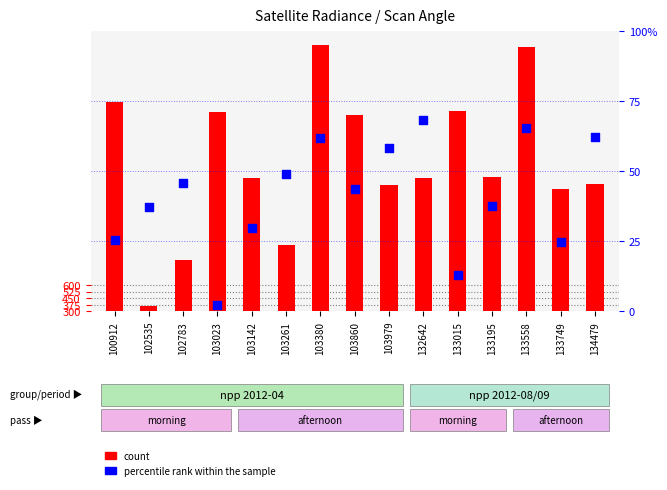

At how many categories does at least one series exceed 1124?

12